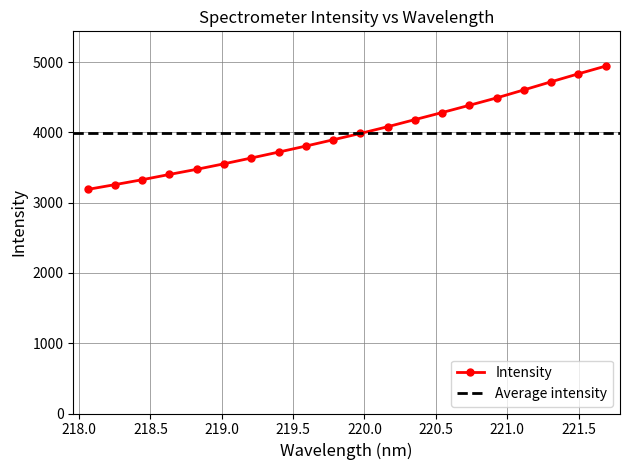

Reading left to right, list all the values displayed in this chart.

218.0596=3187.4	218.2508=3255.3	218.442=3325.4	218.6332=3400.6	218.8244=3473.6	219.0156=3552.0	219.2067=3634.4	219.3979=3718.4	219.589=3804.1	219.7801=3893.6	219.9712=3983.9	220.1623=4079.5	220.3533=4180.7	220.5444=4281.4	220.7354=4384.7	220.9264=4489.6	221.1174=4603.6	221.3083=4719.3	221.4993=4832.4	221.6902=4942.2